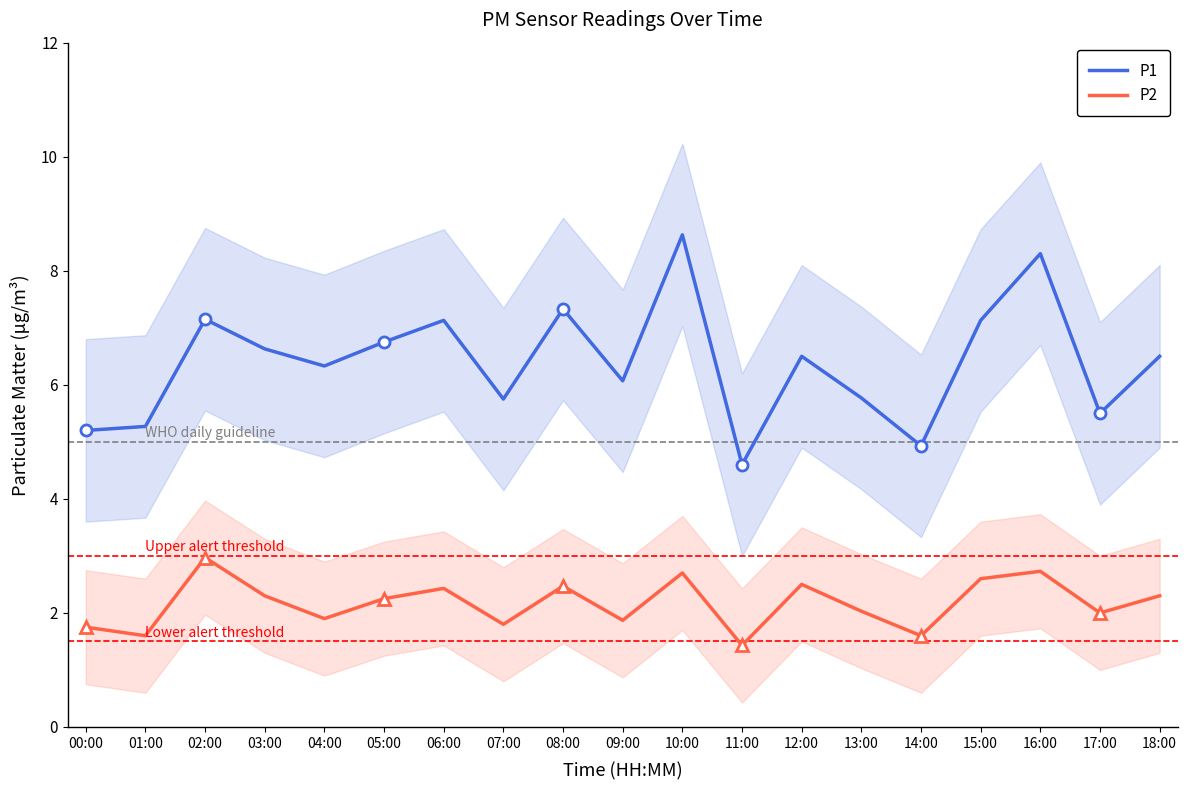

At which category is the sum across all series the highest?

10:00